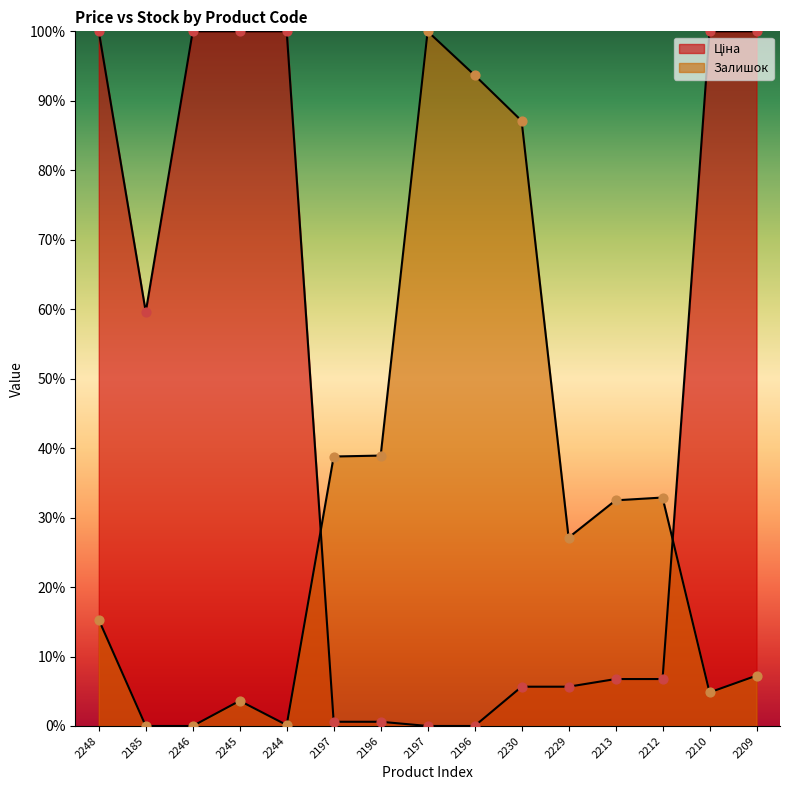

Which series has the largest Y range (max minus min)?

Ціна